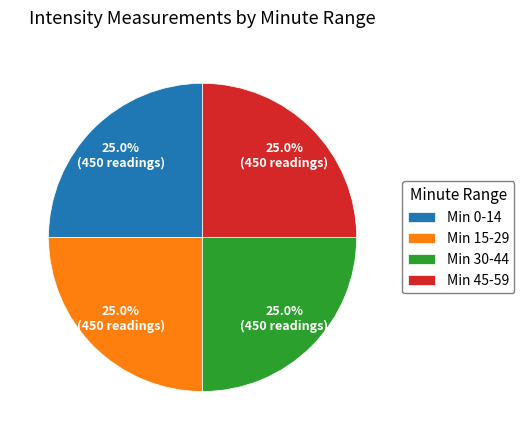

Combined, what portion of the pie is Min 0-14 and Min 15-29?

50.0%